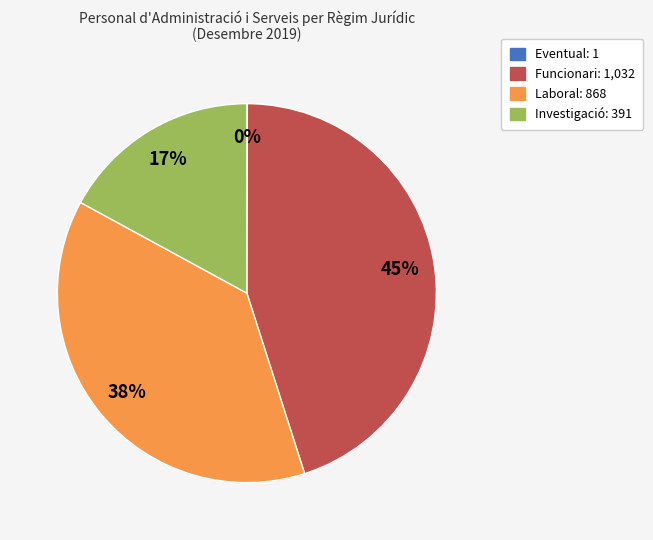

What is the largest slice in the pie chart?

Funcionari